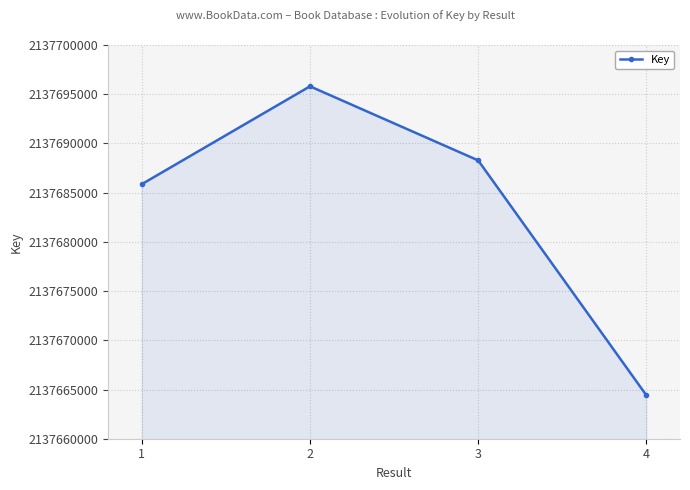

Which label corresponds to the smallest value in the chart?

4